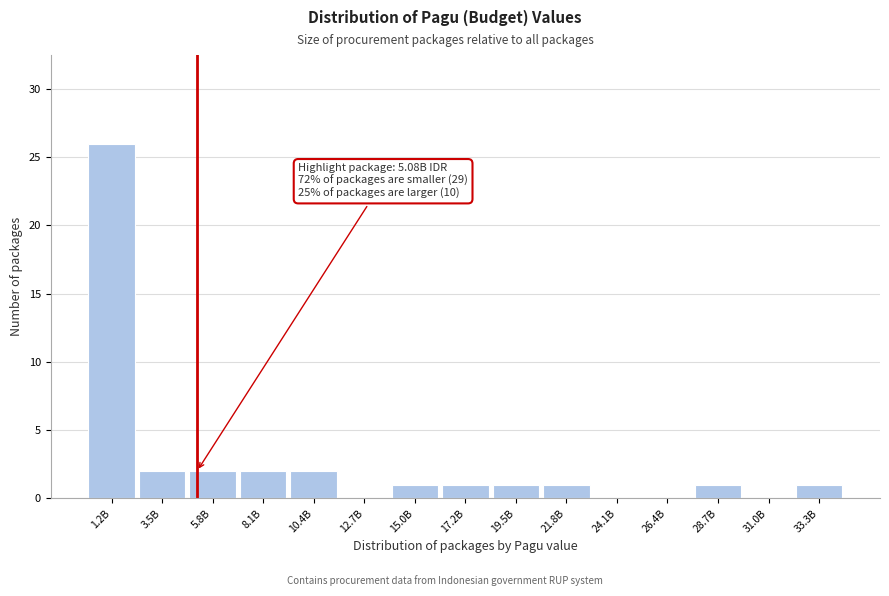

Reading left to right, list all the values displayed in this chart.

1.2B=26	3.5B=2	5.8B=2	8.1B=2	10.4B=2	12.7B=0	15.0B=1	17.2B=1	19.5B=1	21.8B=1	24.1B=0	26.4B=0	28.7B=1	31.0B=0	33.3B=1